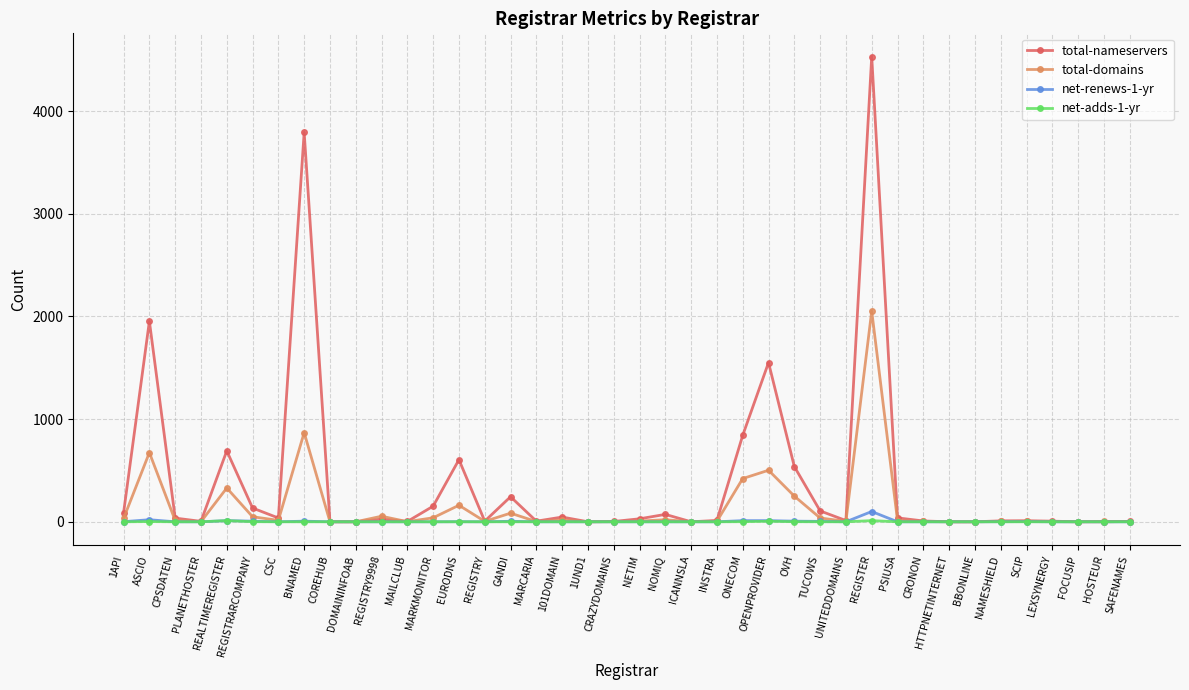

The value of net-adds-1-yr at LEXSYNERGY is 0. True or false?

True